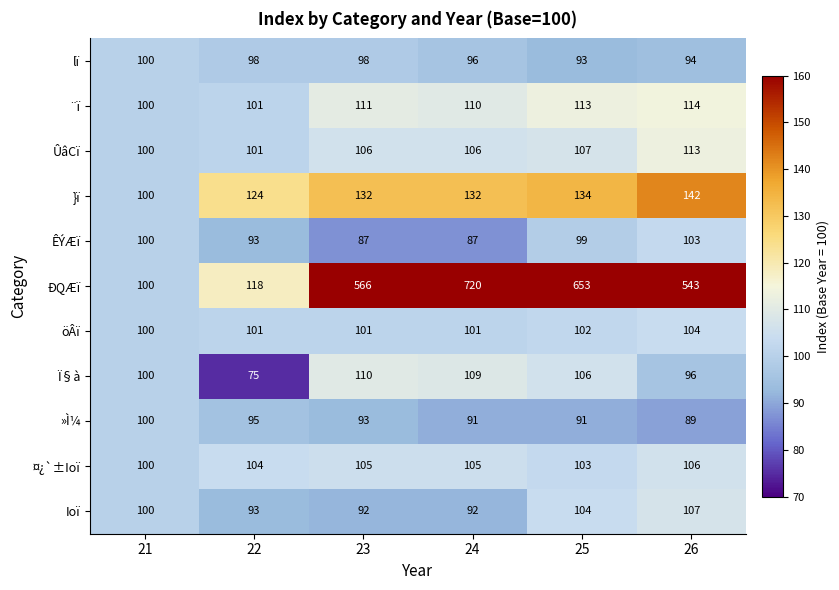

Read the Ï§à value at 26, to the nearest 5.

95